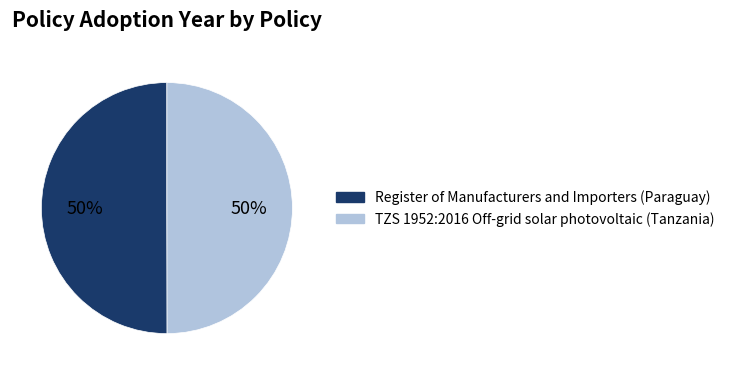

To the nearest percent, what is the average slice percentage?

50%